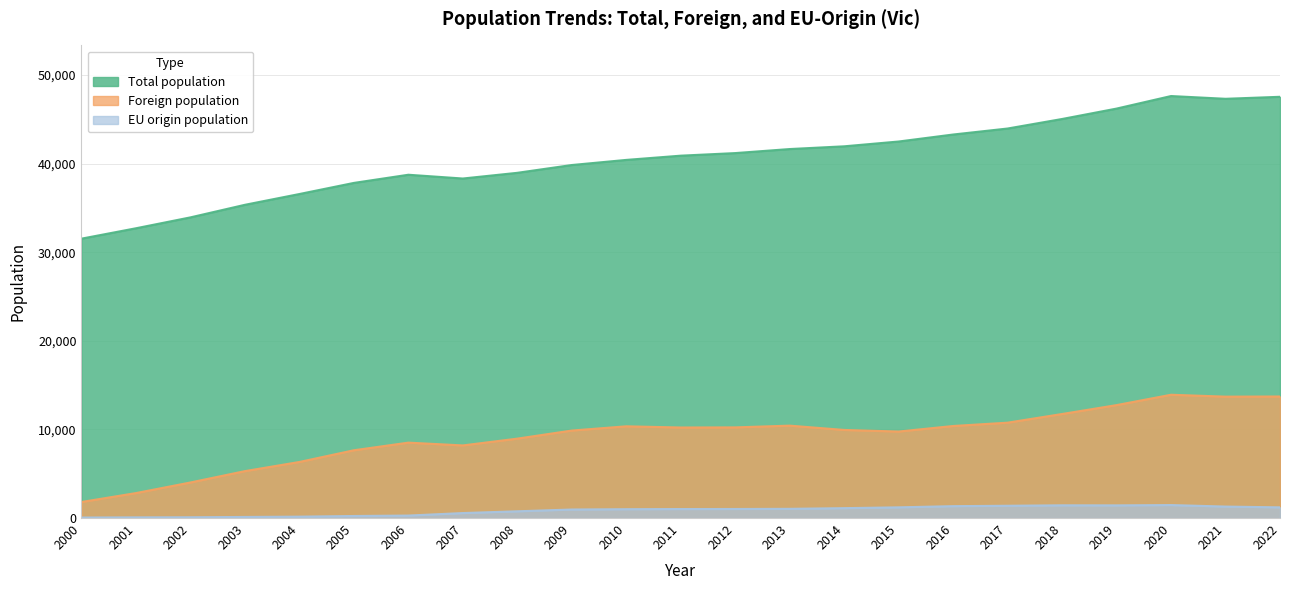

What is the difference between the highest and lowest values at 2020?

46164